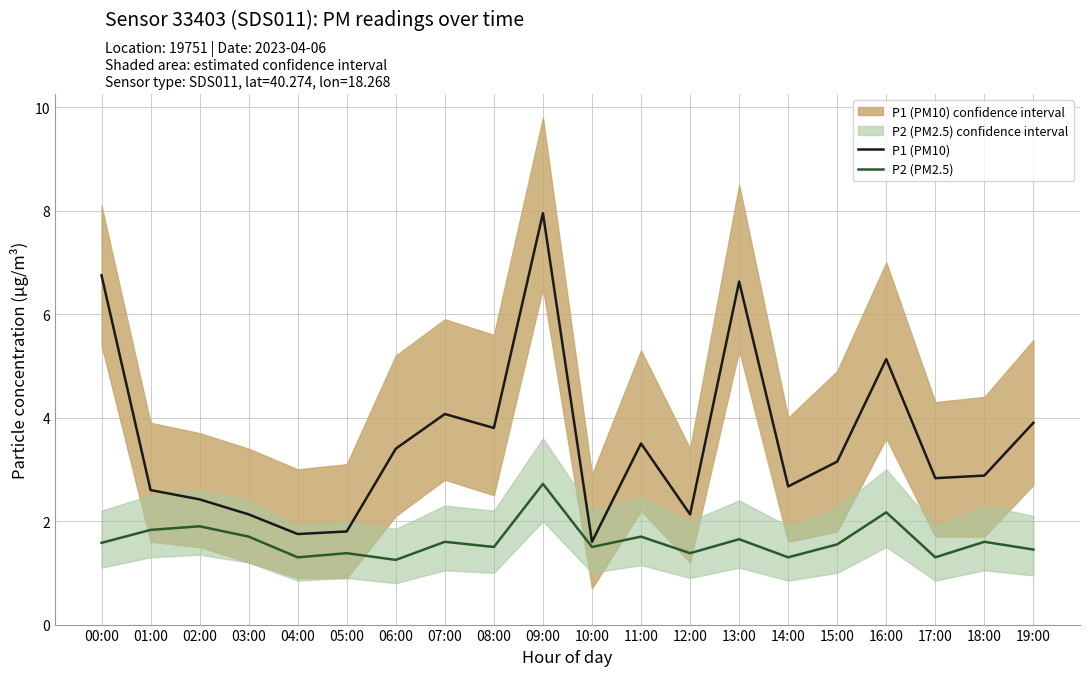

At which category is the sum across all series the highest?

09:00